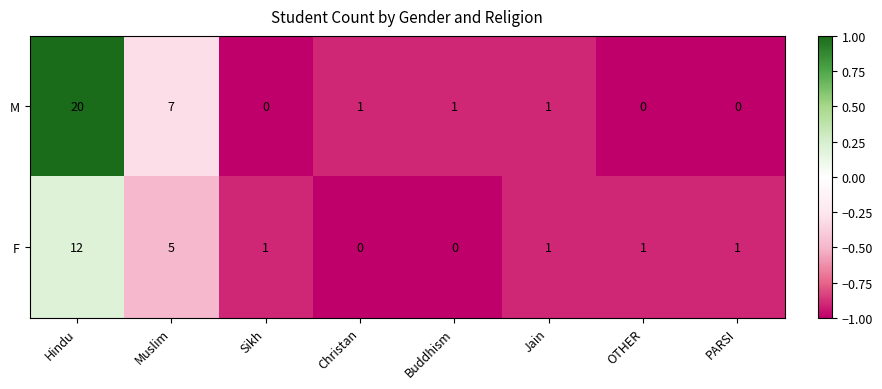

List the series in order of their overall mean, highest first.

M, F